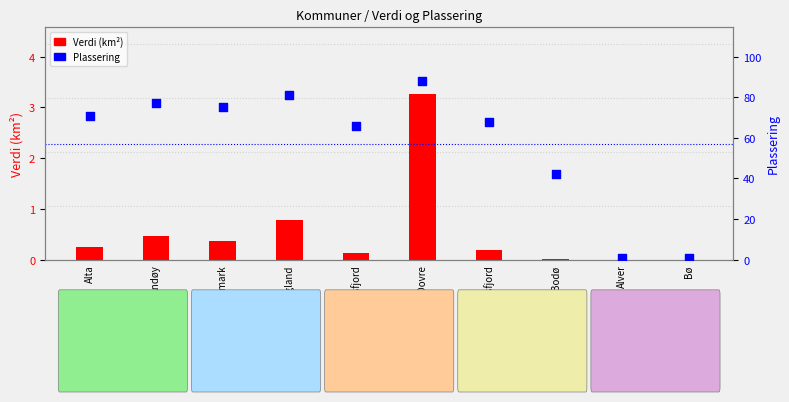

Which series has the widest spread of Y values?

Plassering